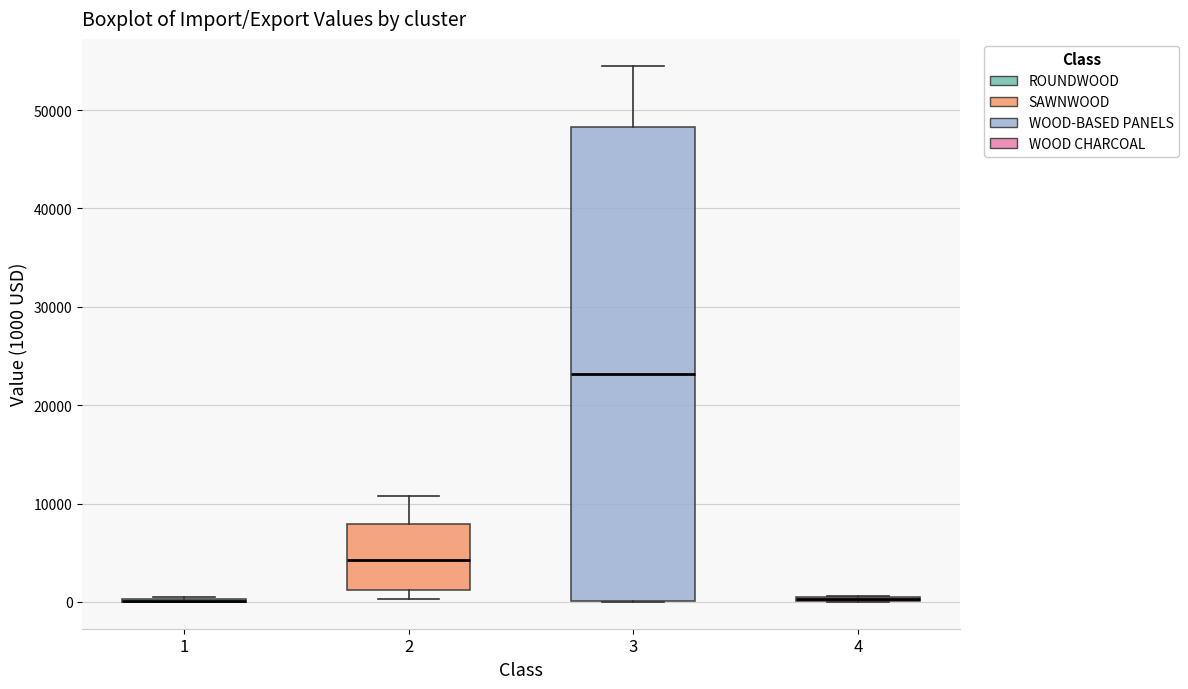

Reading left to right, transcribe this box plot: for each box, give where its median line is, the range the box spans, and where its two whiskers end, as read against the y-axis. The values are not printed on the chart, so give them approximately, as read against the axis.

1: box collapsed to a line at 0, whiskers 0 to 0
2: median 4000, box 1000 to 8000, whiskers 0 to 11000
3: median 23000, box 0 to 48000, whiskers 0 to 55000
4: box collapsed to a line at 0, whiskers 0 to 1000